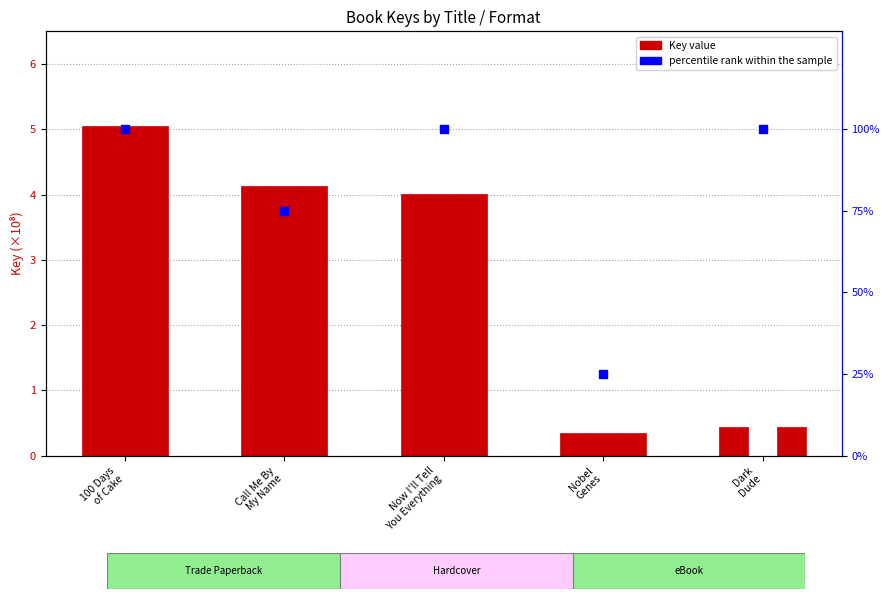

At how many categories does at least one series exceed 41?

4